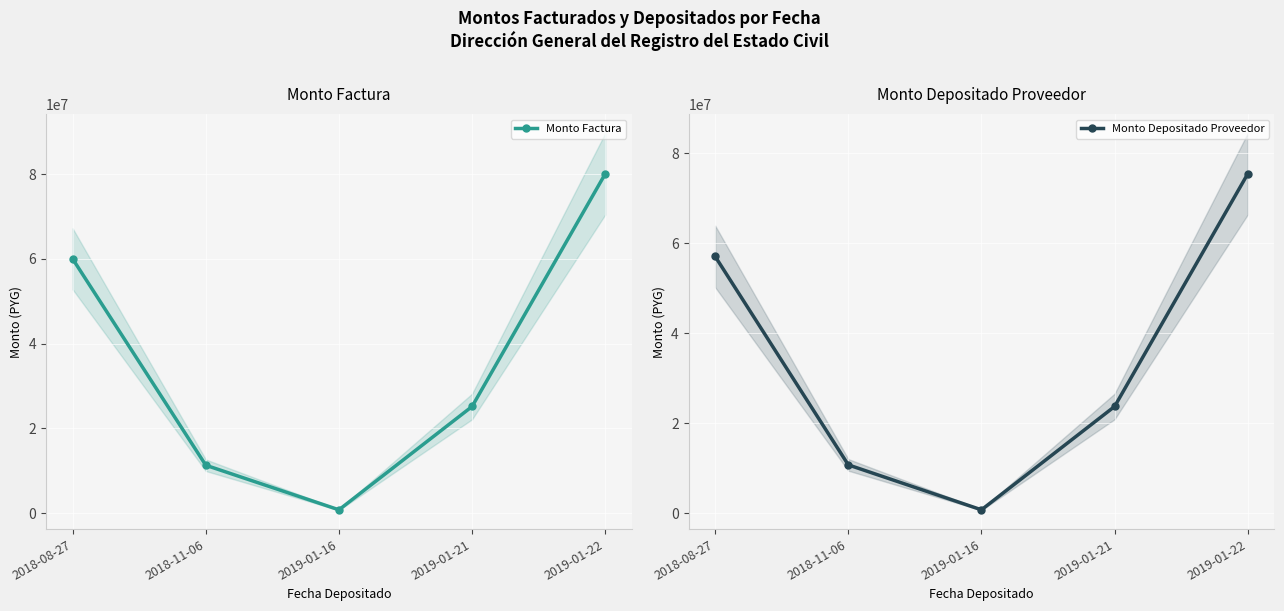

What is the total value across all series at 2019-01-16?

1572961